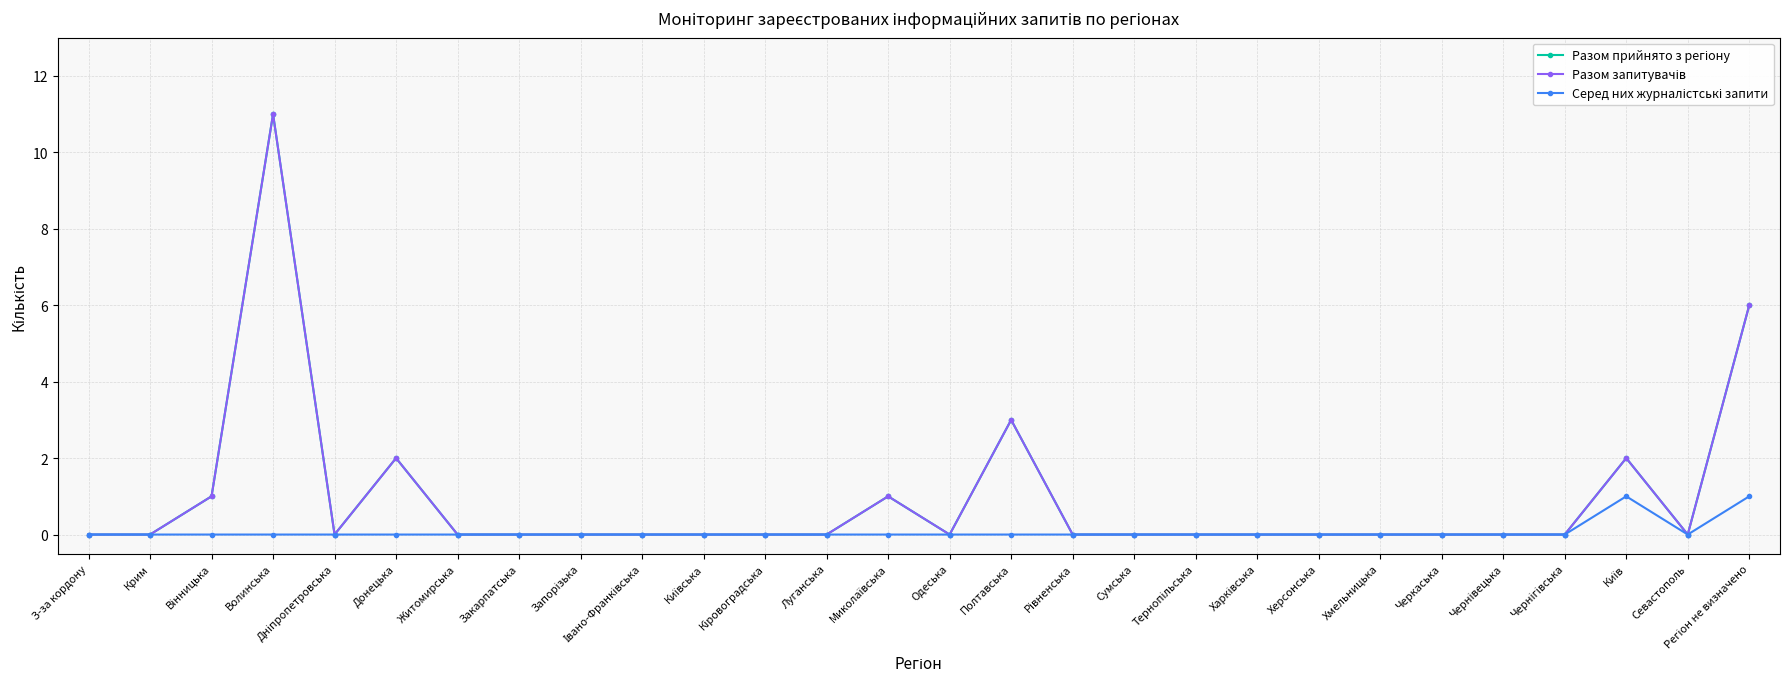

Does the chart have visible grid lines?

Yes